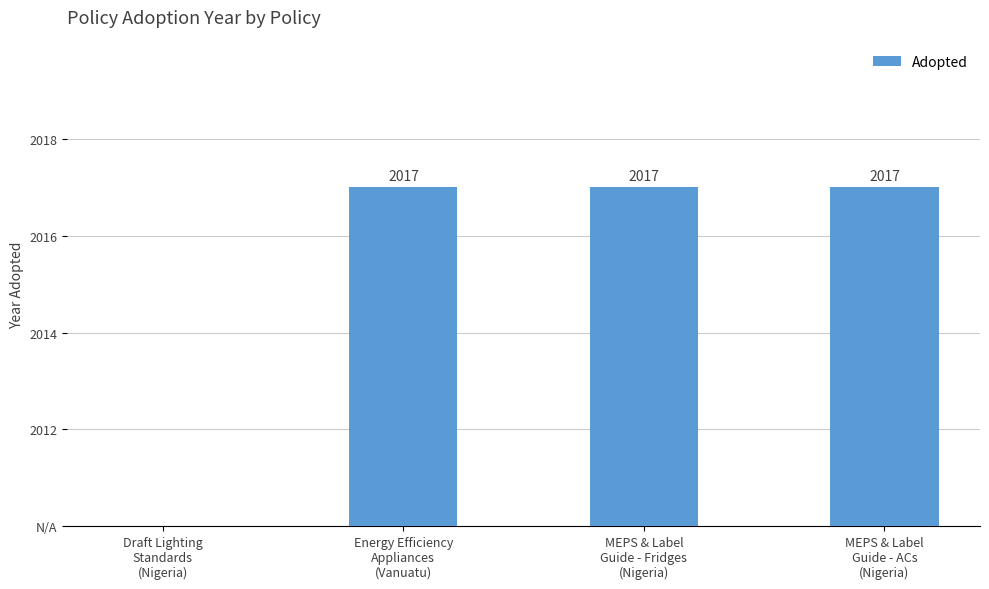

Are the bars horizontal?

No